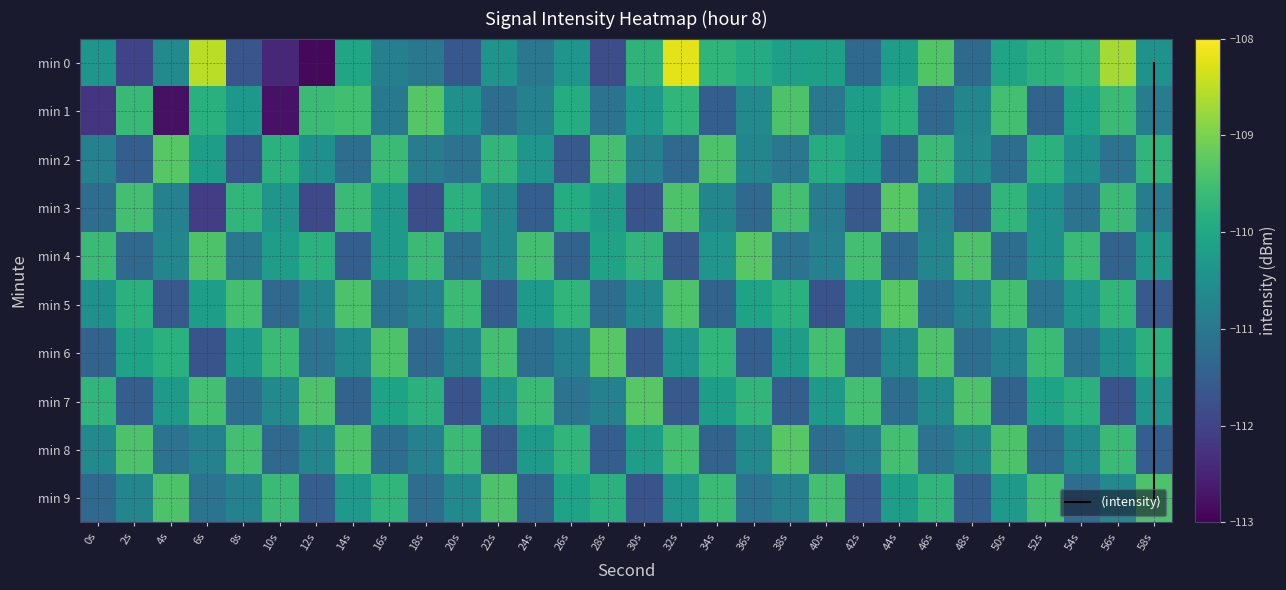

At how many categories does at least one series exceed -110?

30